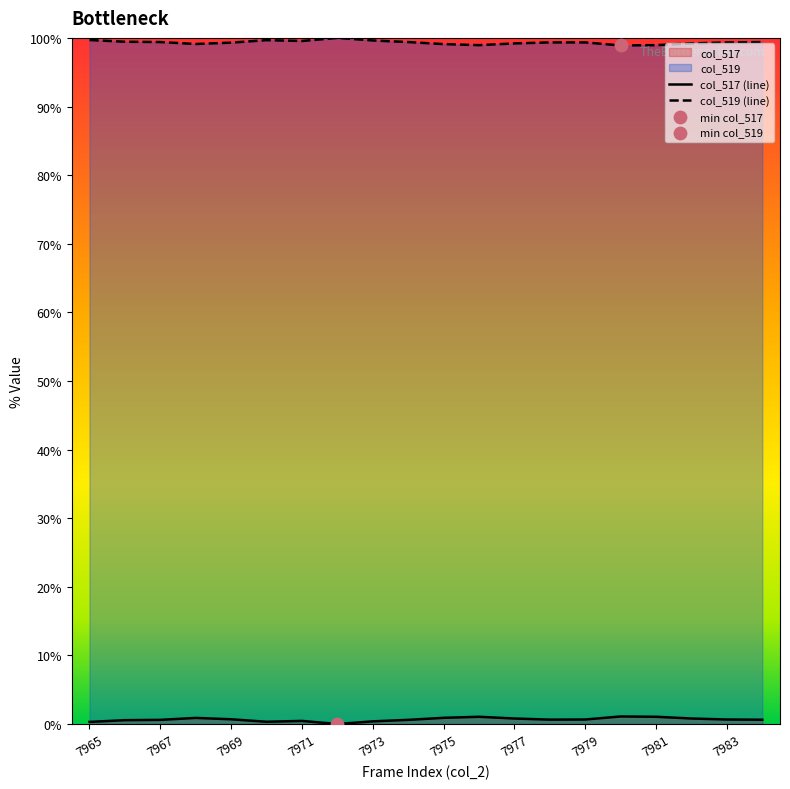

Which series contains the highest Y value?

col_519 (line)